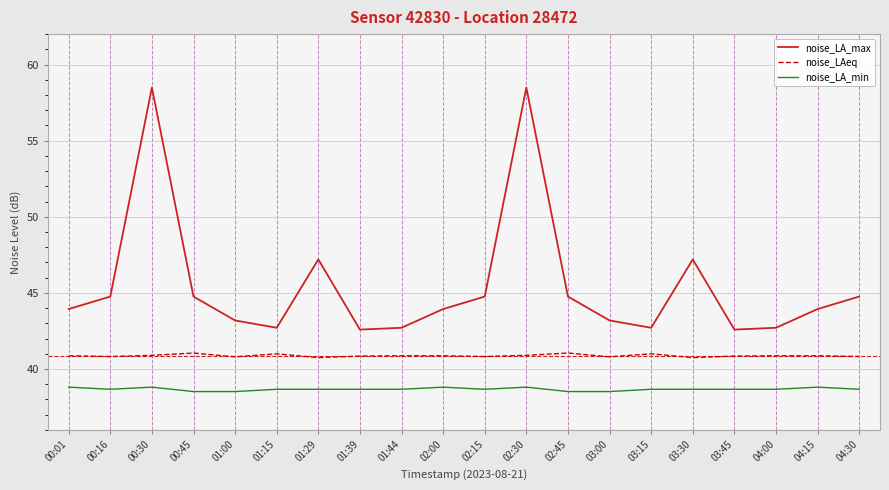

True or false: noise_LA_max and noise_LA_min intersect in this chart.

False